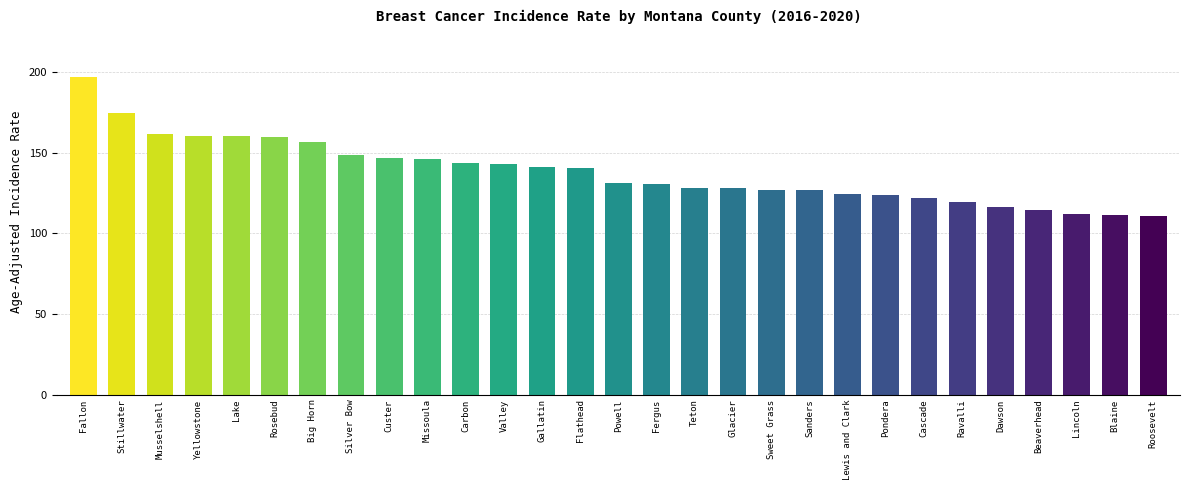

What is the change in value from Pondera to Roosevelt?

-12.9